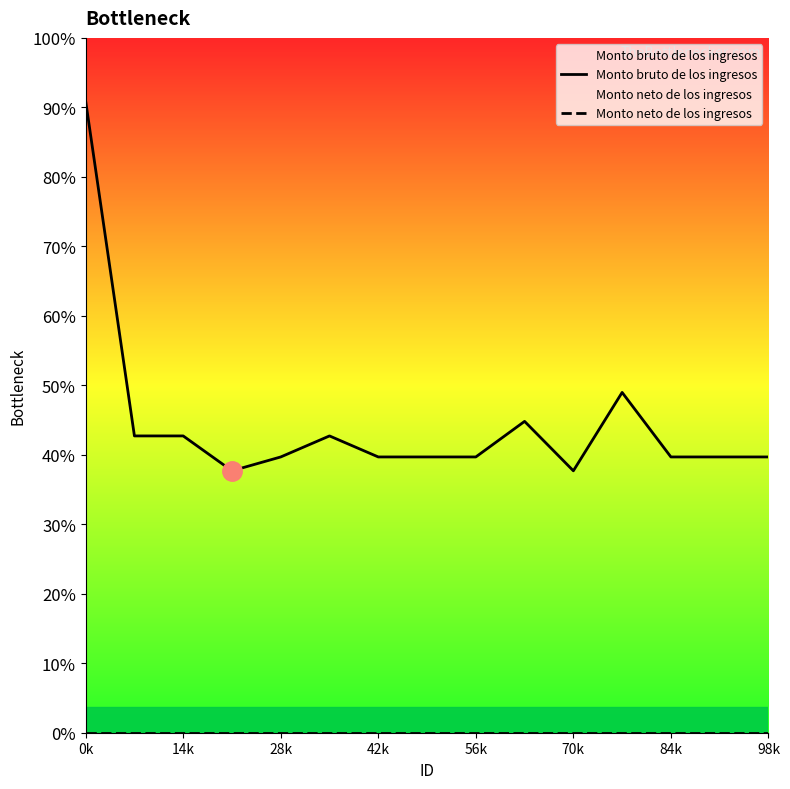

Does the chart have visible grid lines?

No